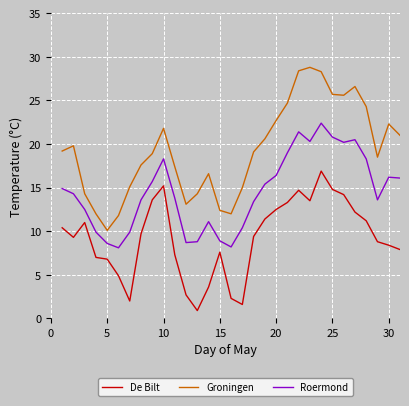

How many interior local valleys does the Groningen series have?

5